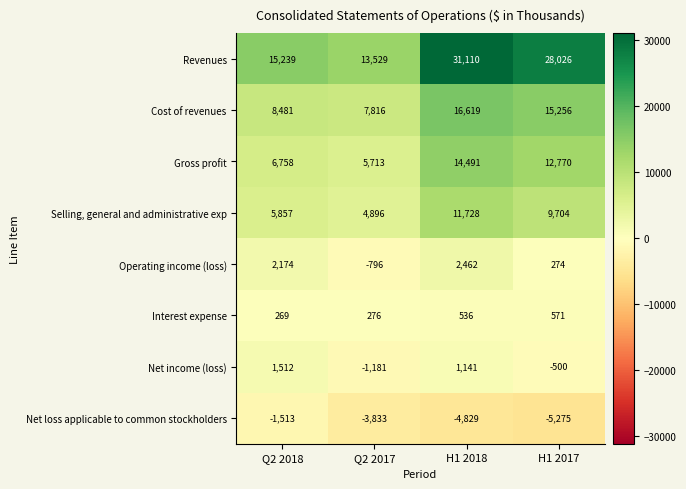

What is the average value of the Interest expense series?

413